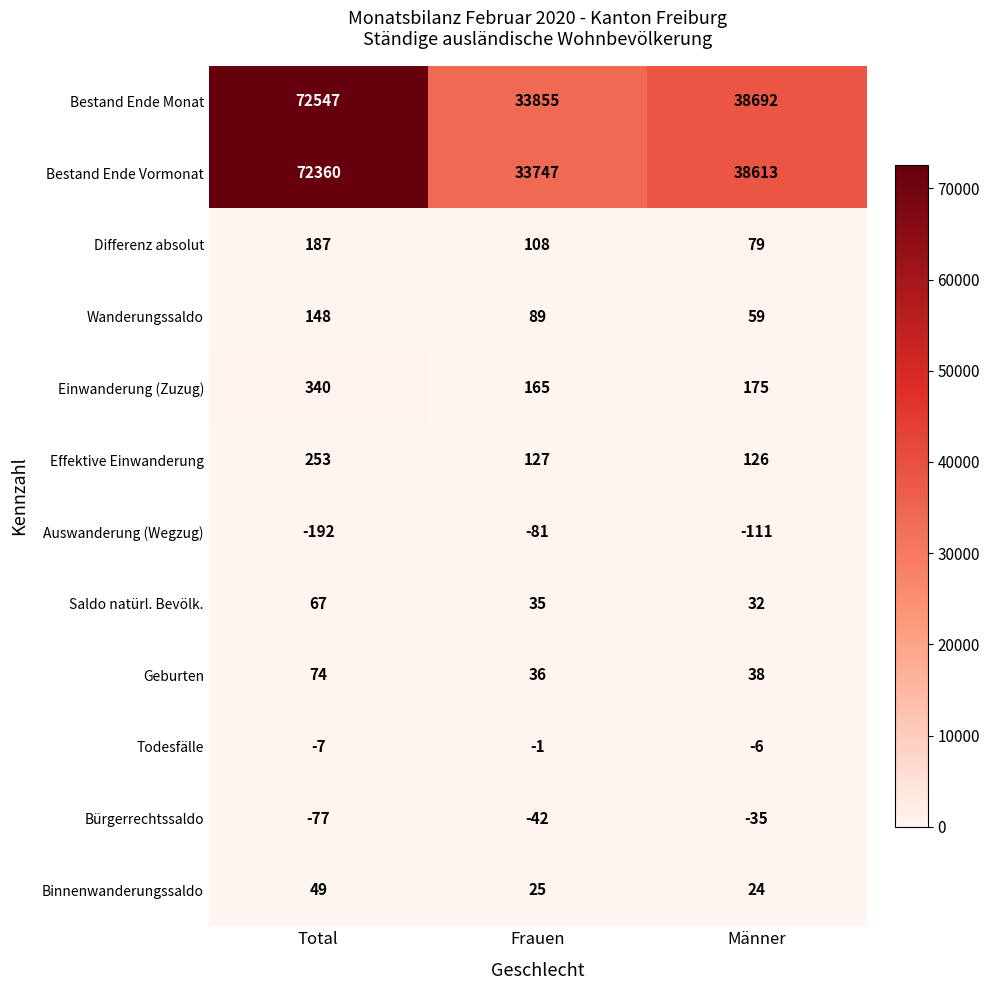

What is the sum of all Binnenwanderungssaldo values?

98